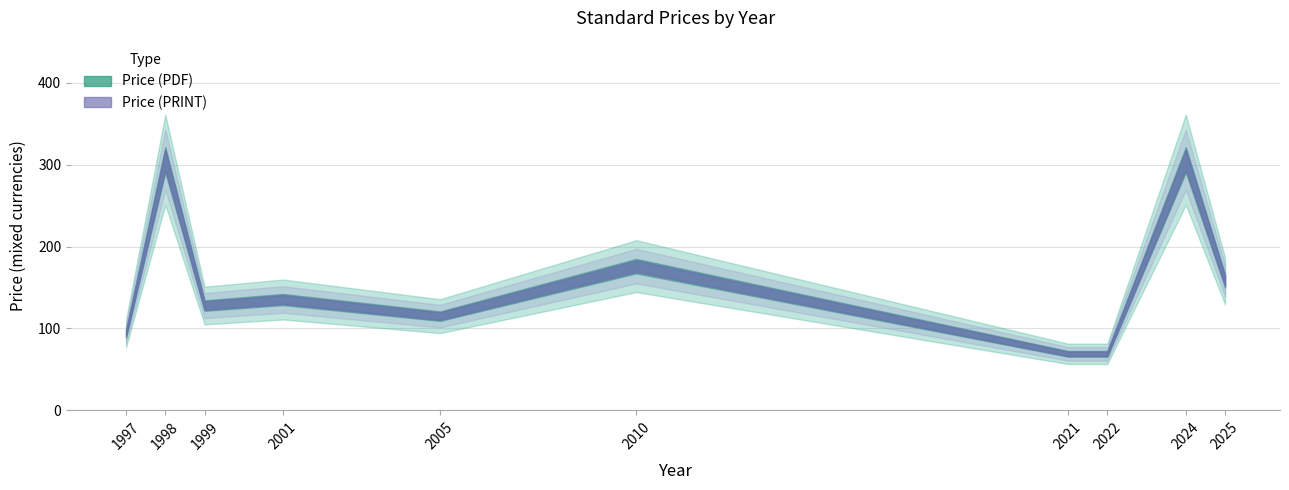

Where is the first local maximum for Price (PDF)?

1998